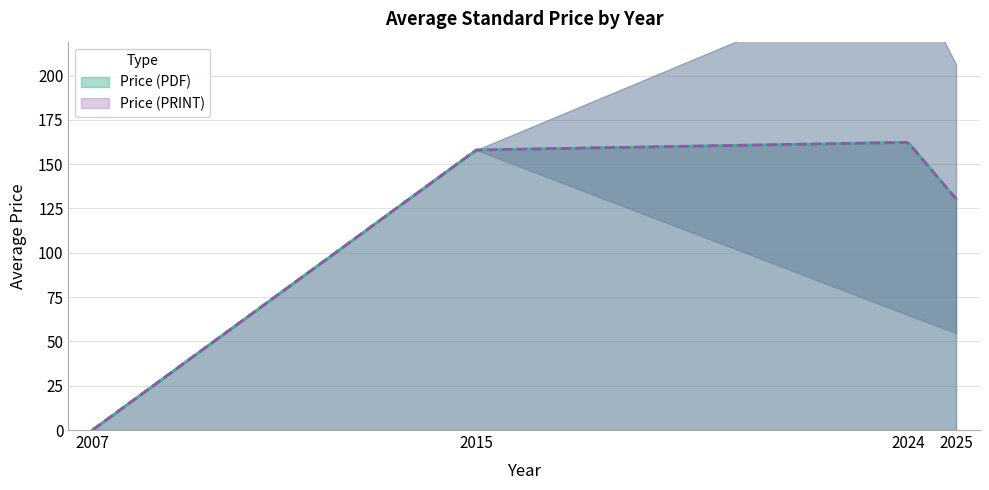

True or false: Price (PDF) and Price (PRINT) cross at least once.

False